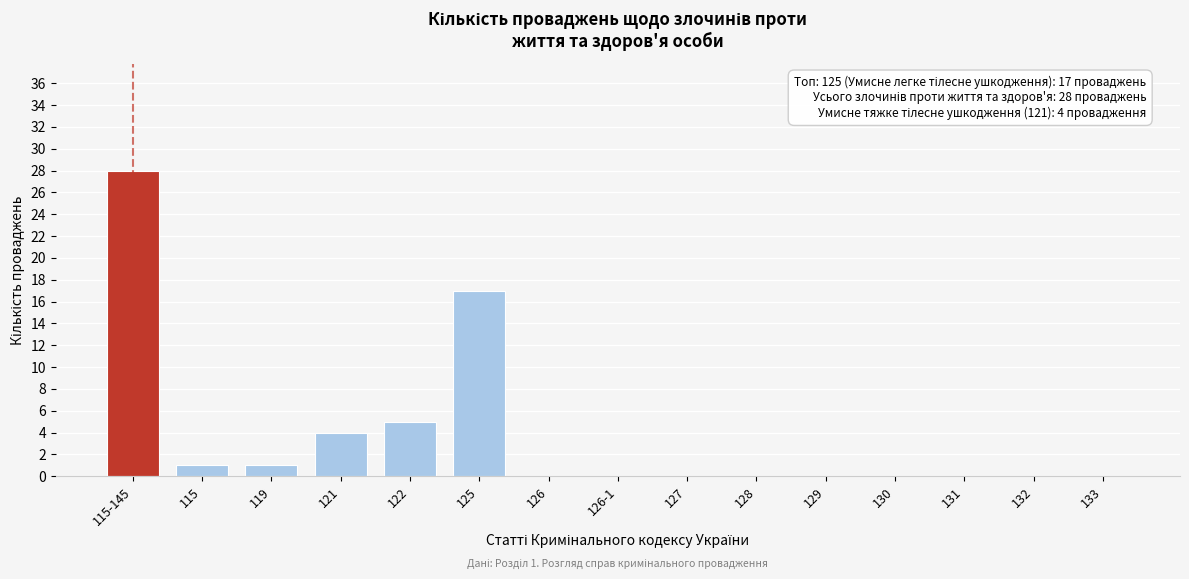

Reading left to right, transcribe all the data shown in this chart.

115-145=28	115=1	119=1	121=4	122=5	125=17	126=0	126-1=0	127=0	128=0	129=0	130=0	131=0	132=0	133=0